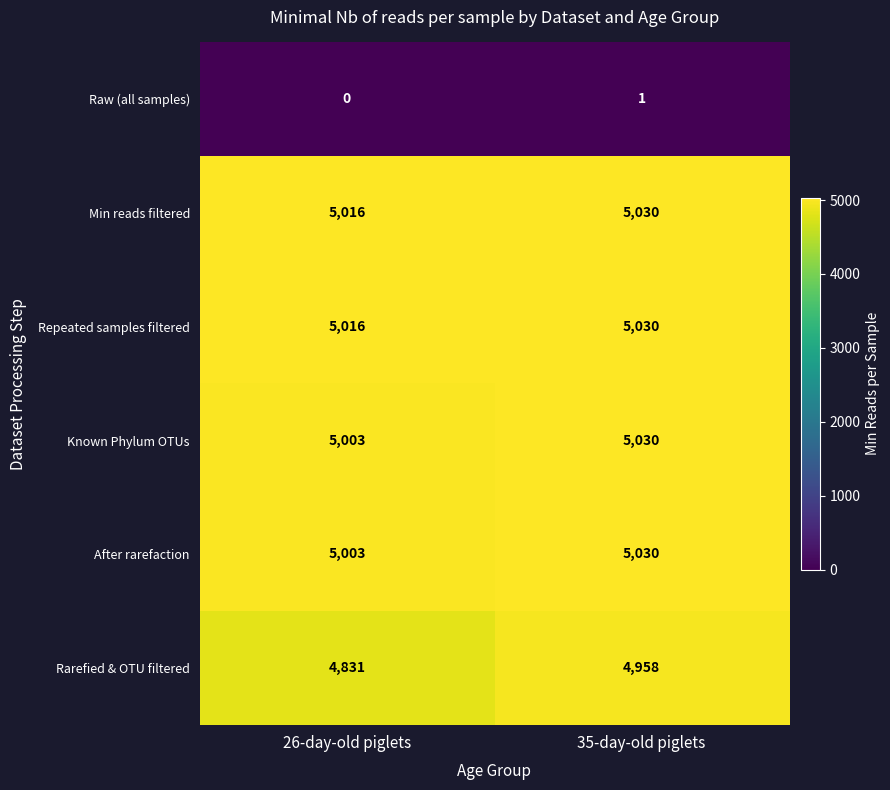

Reading right to left, transcribe all the data shown in this chart.

Raw (all samples): 35-day-old piglets=1	26-day-old piglets=0
Min reads filtered: 35-day-old piglets=5030	26-day-old piglets=5016
Repeated samples filtered: 35-day-old piglets=5030	26-day-old piglets=5016
Known Phylum OTUs: 35-day-old piglets=5030	26-day-old piglets=5003
After rarefaction: 35-day-old piglets=5030	26-day-old piglets=5003
Rarefied & OTU filtered: 35-day-old piglets=4958	26-day-old piglets=4831